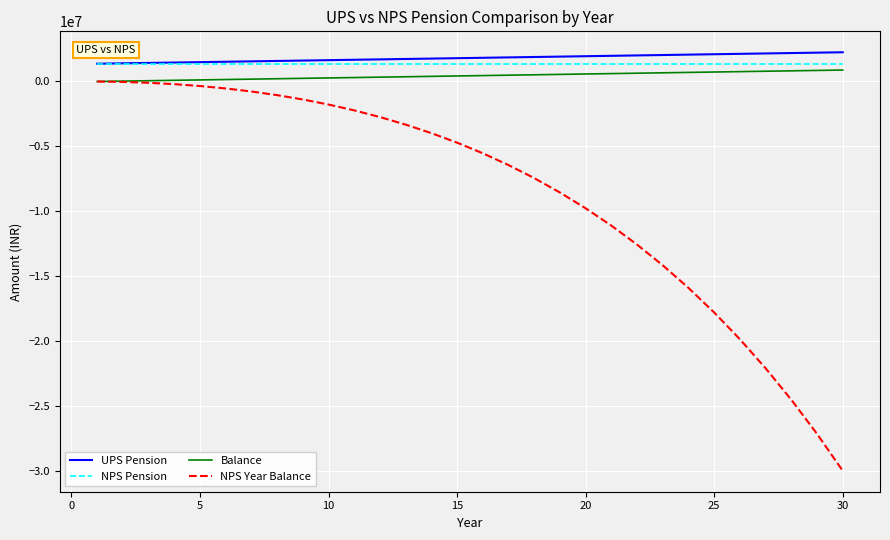

What is the lowest value of the UPS Pension series?

1369865.2